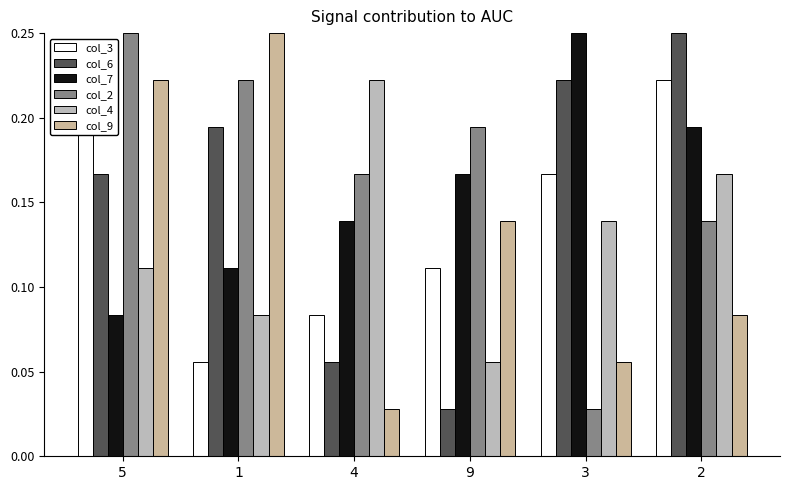

What is the difference between the maximum and minimum values in the col_7 series?

0.2